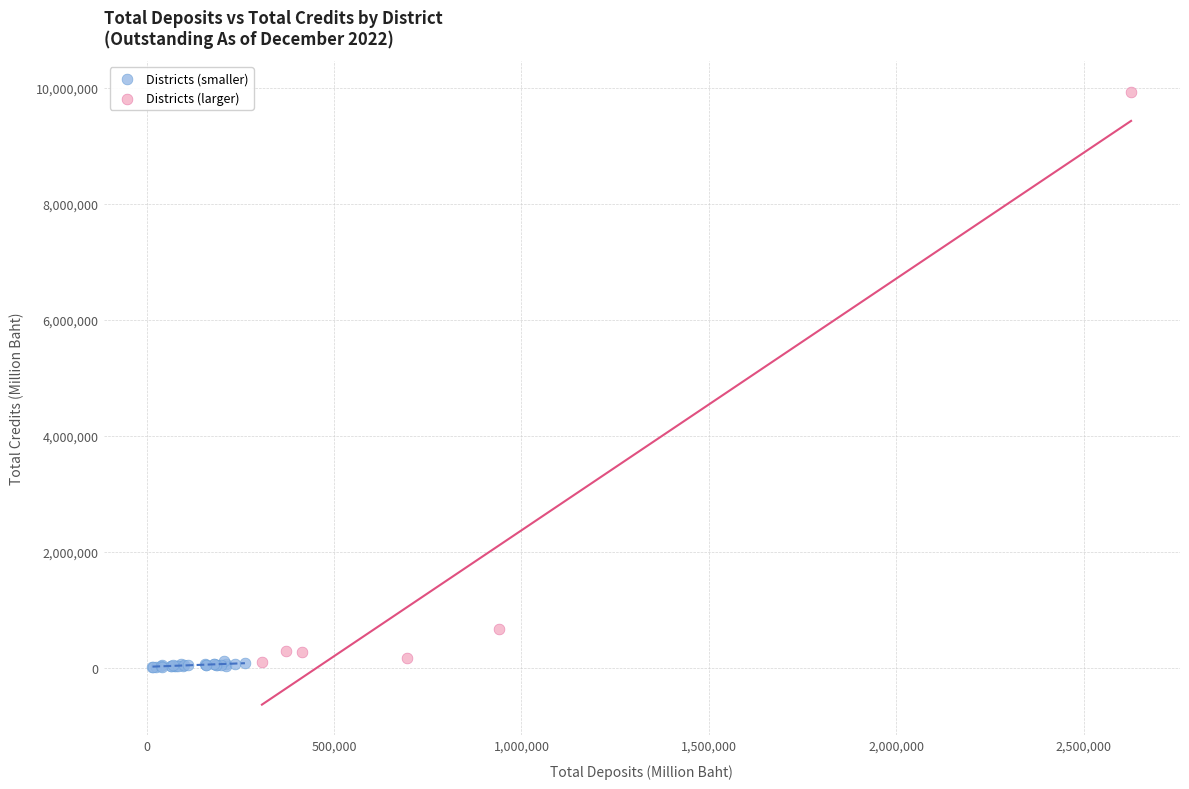

Which series has the widest spread of Y values?

Districts (larger)